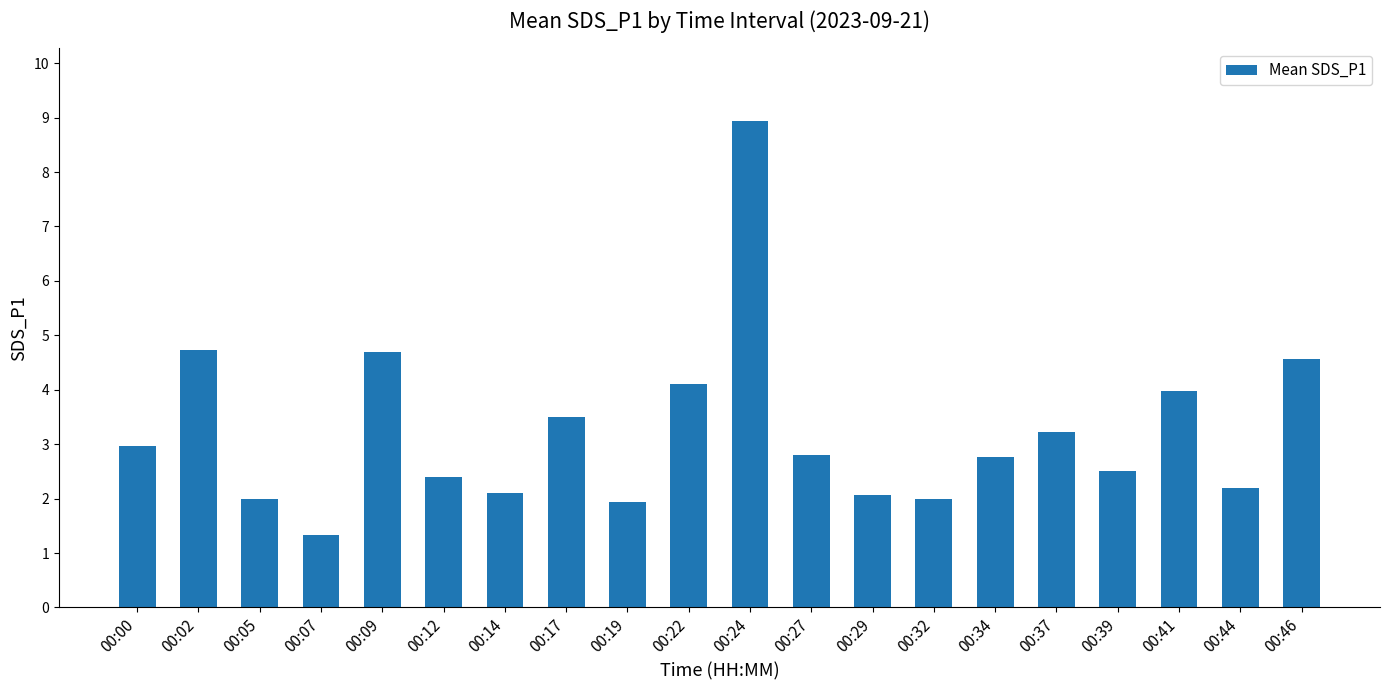

Count the number of data series in this chart.

1